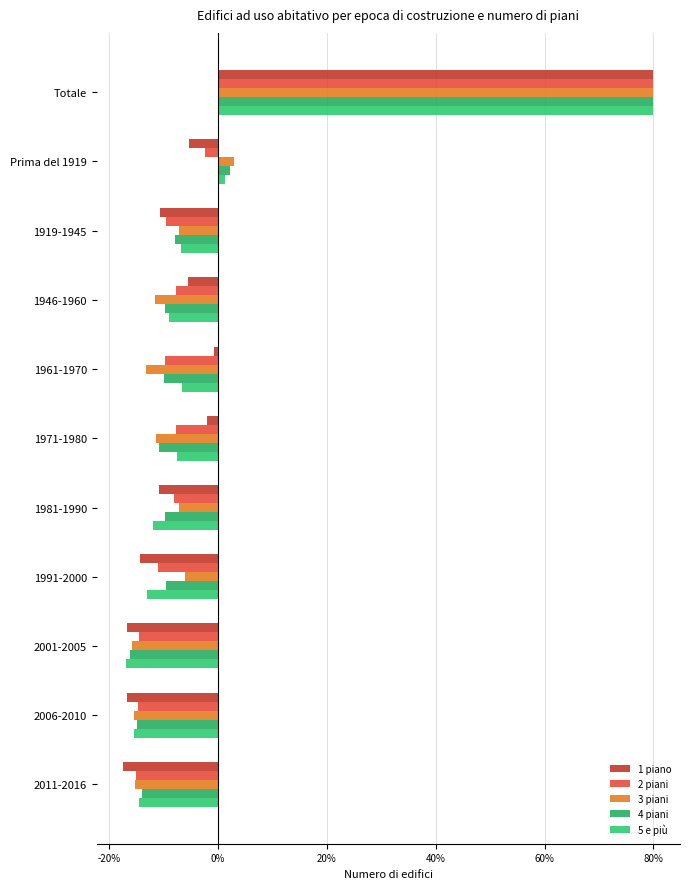

At which label does 4 piani reach its minimum?

2001-2005